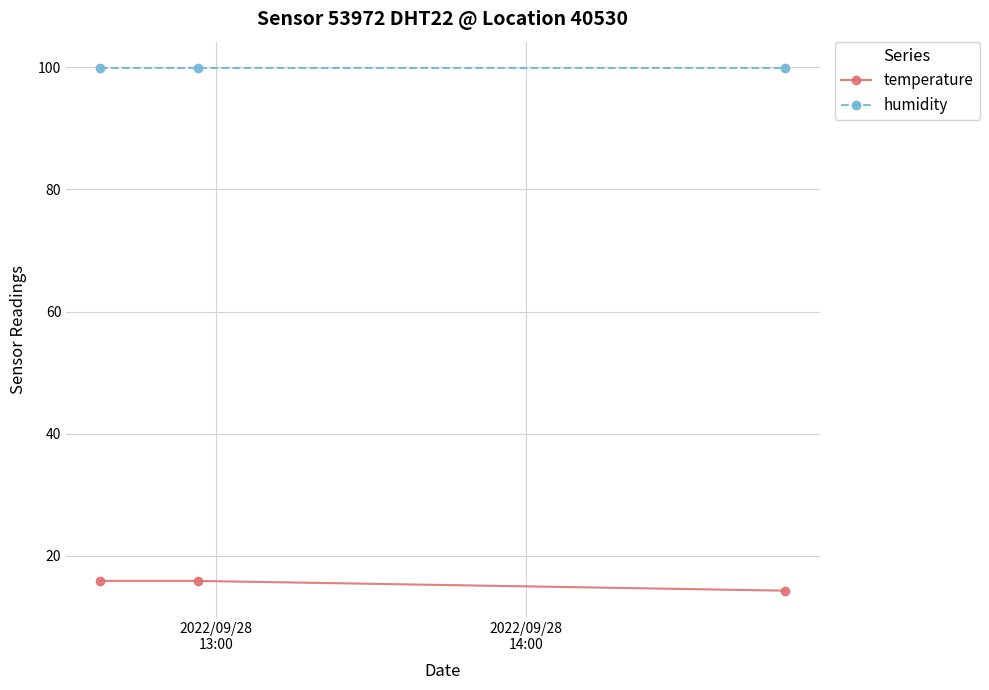

What is the value of the humidity point at the 1st from the left?

99.9